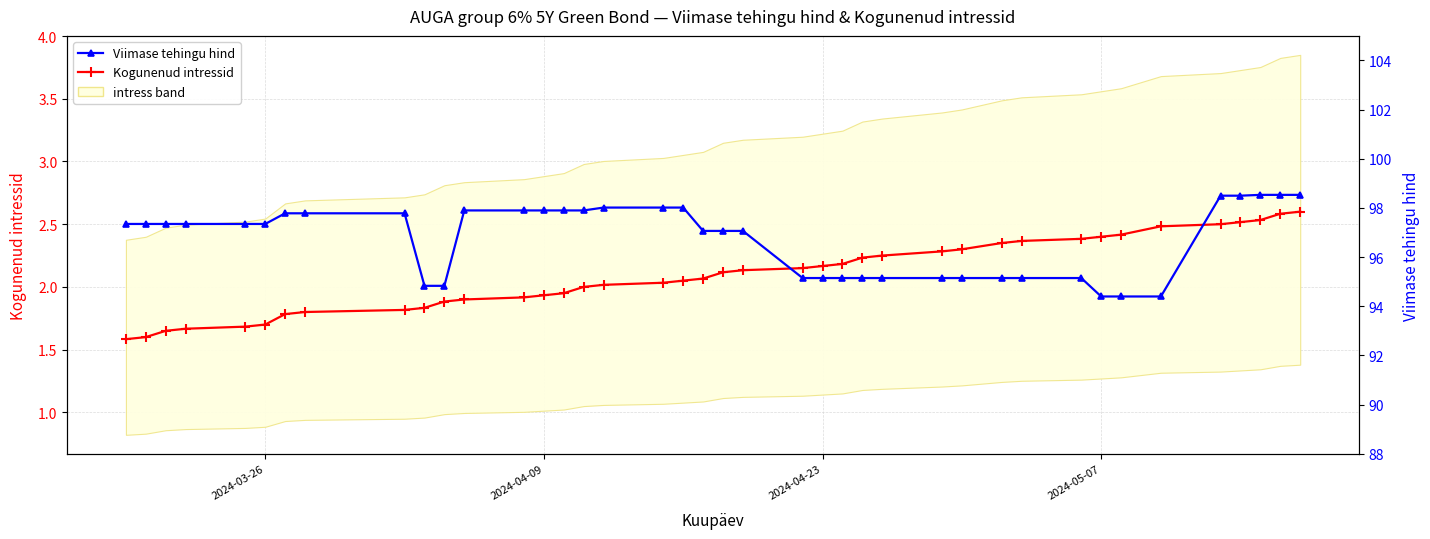

Is the value of Kogunenud intressid at 2024-04-09 greater than the value of Viimase tehingu hind at 33?

No